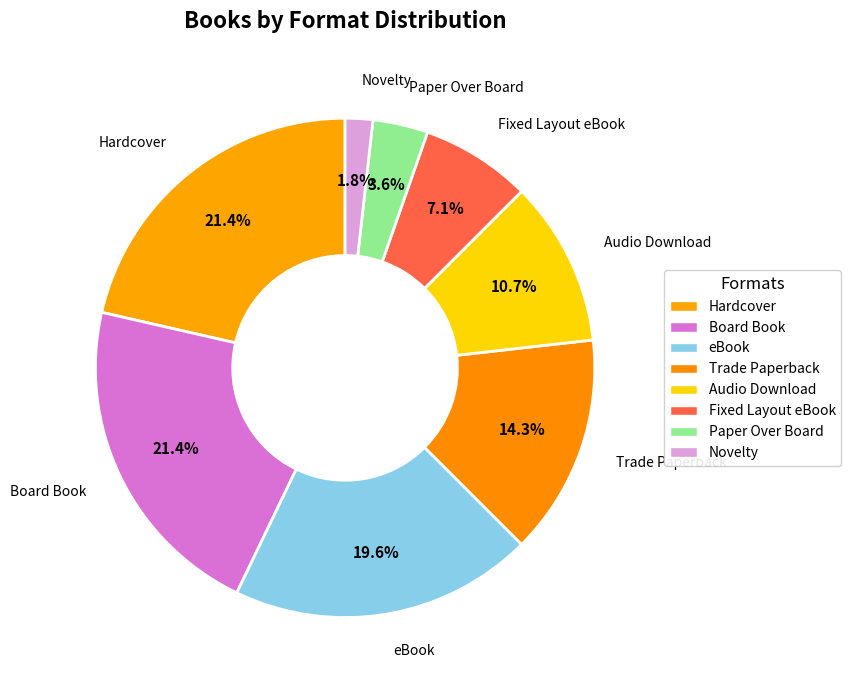

To the nearest percent, what is the average slice percentage?

12%